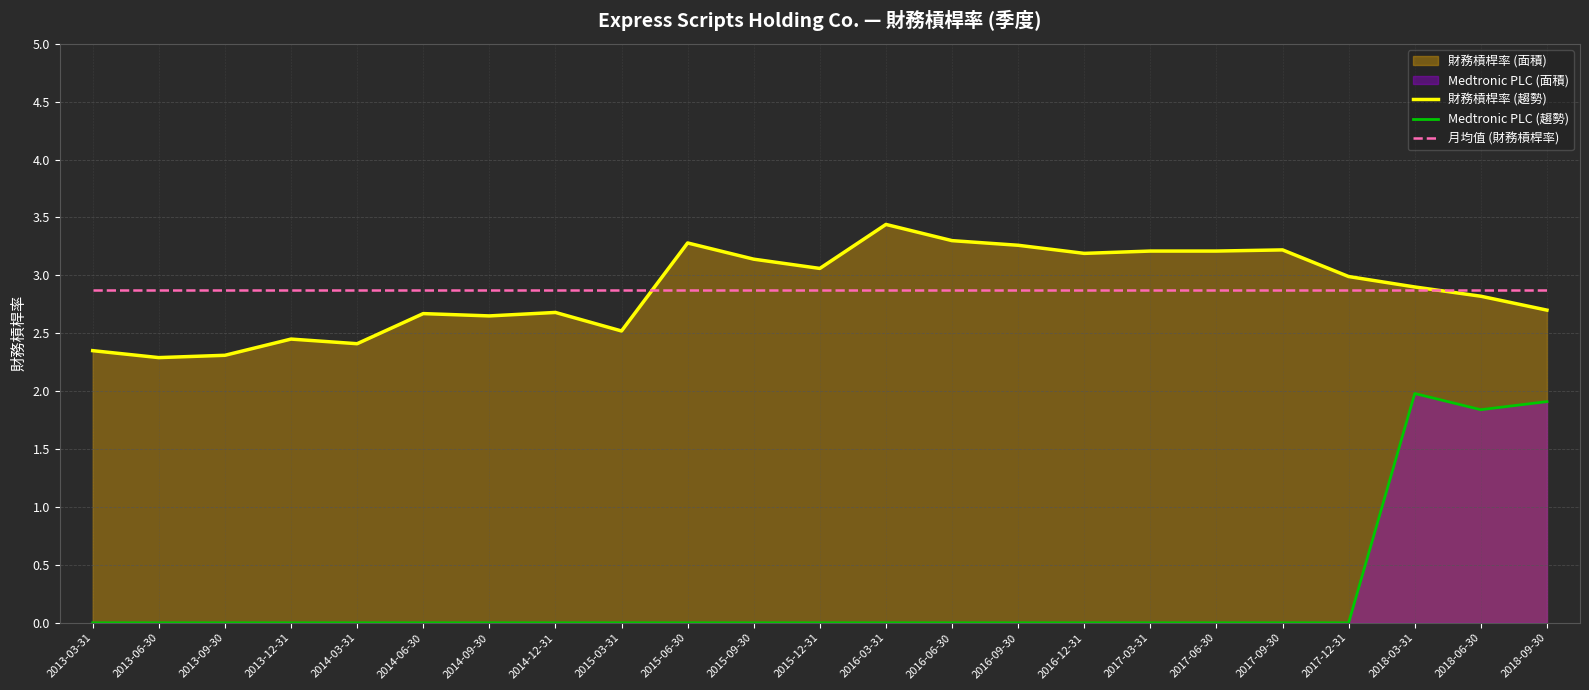

What is the value of the 財務槓桿率 (趨勢) point at the 11th from the left?

3.1